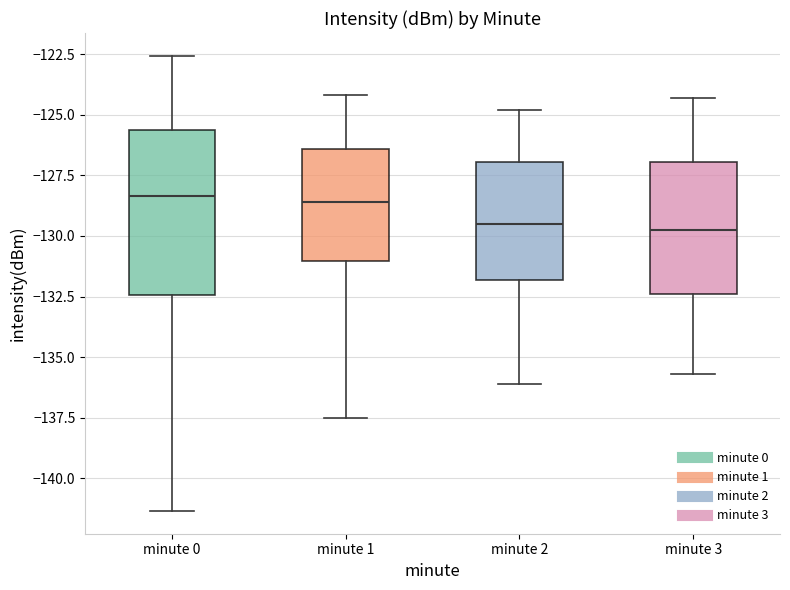

Which box is the tallest, from its lower edge to its upper edge?

minute 0